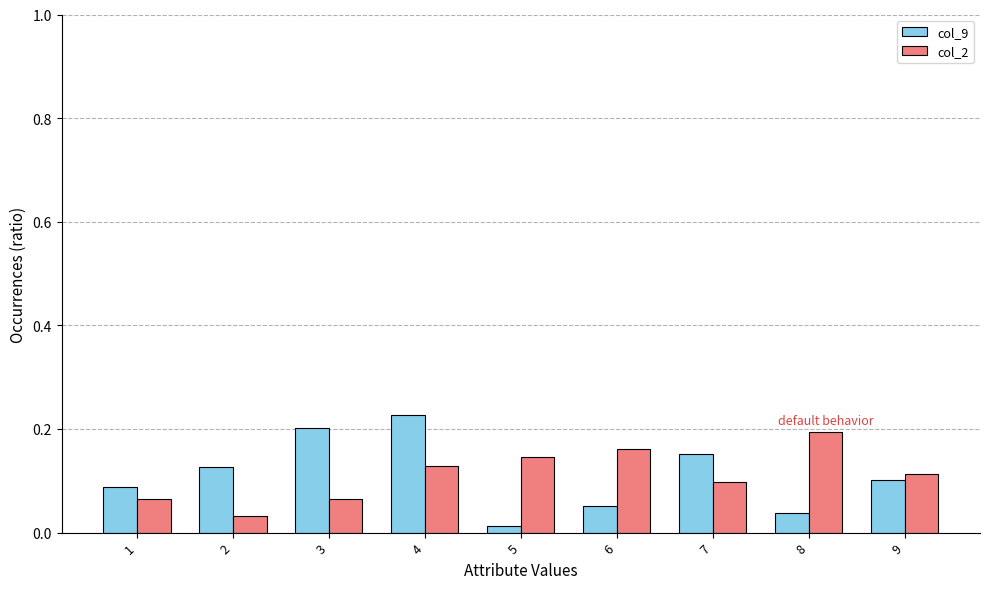

What is the sum of all col_9 values?

1.0